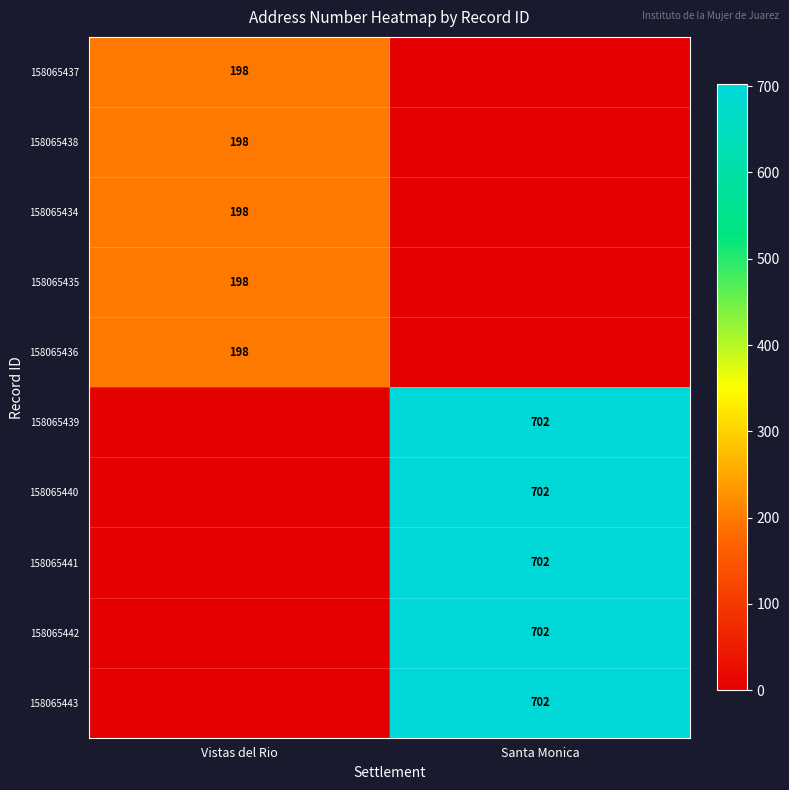

Is it true that 158065437 equals 137 at Vistas del Rio?

False